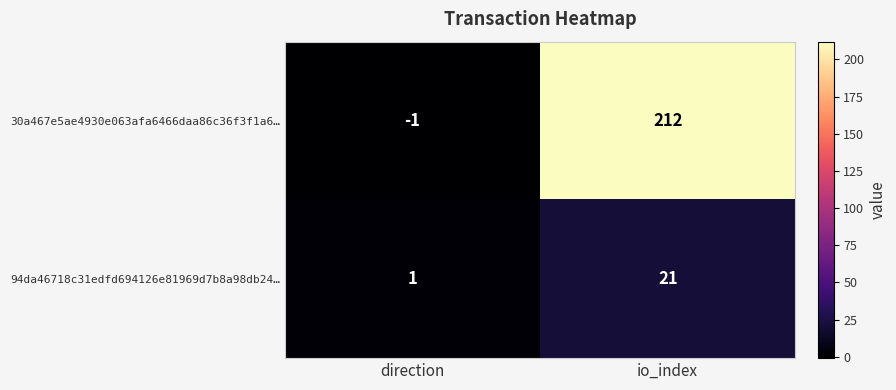

How many negative values does the 30a467e5ae4930e063afa6466daa86c36f3f1a6… series have?

1